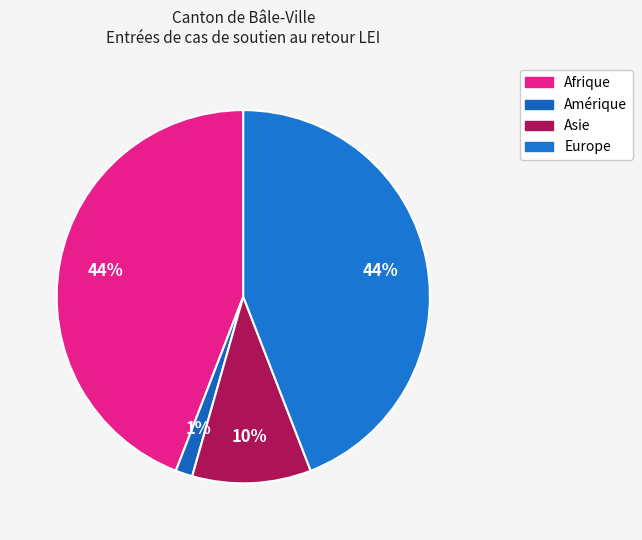

To the nearest percent, what is the difference between the Europe and Asie slice percentages?

34%